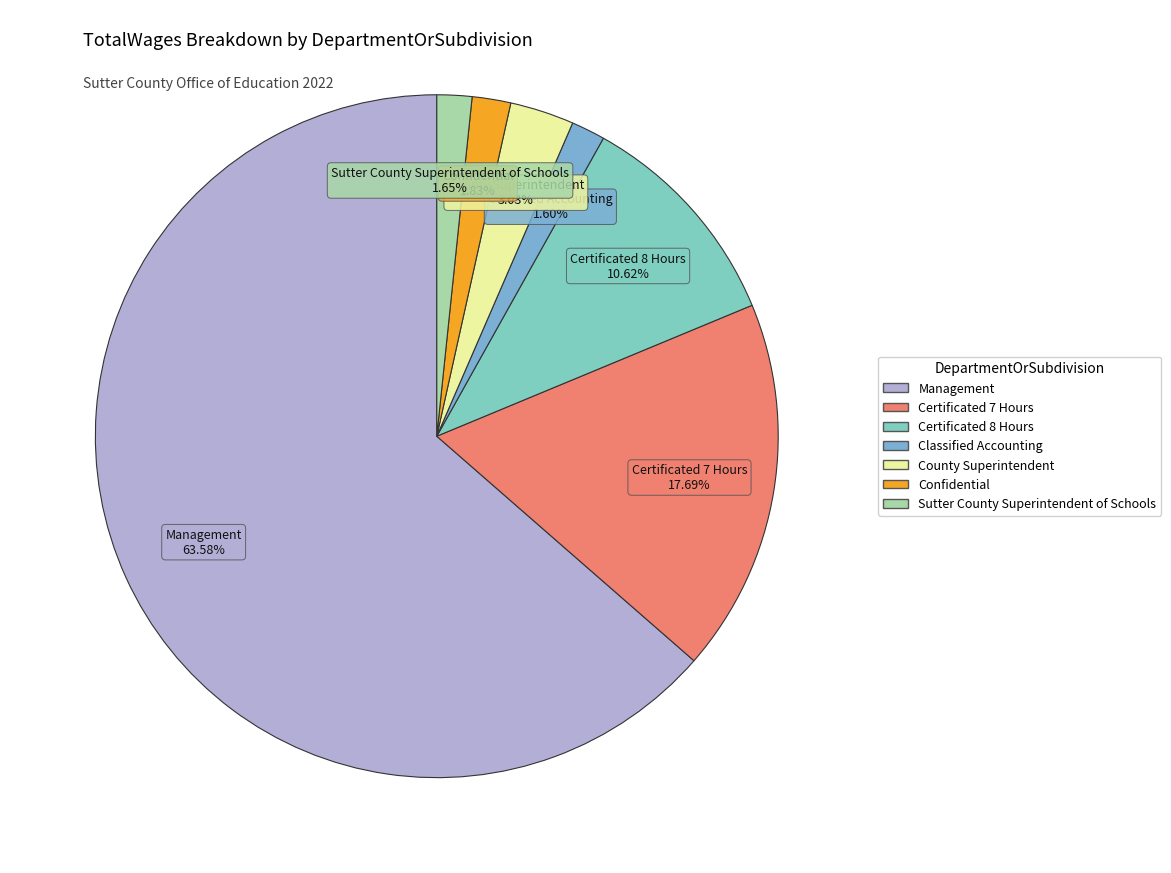

Does Confidential account for over 50% of the chart?

No